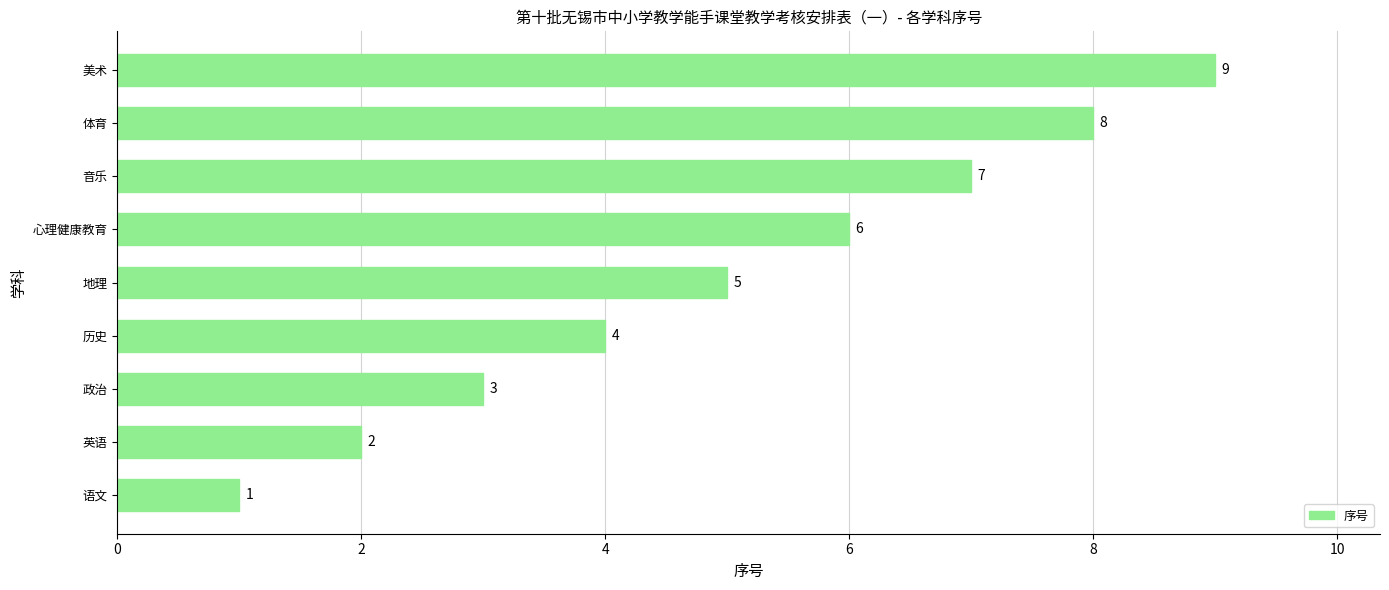

Between 体育 and 英语, which is larger?

体育